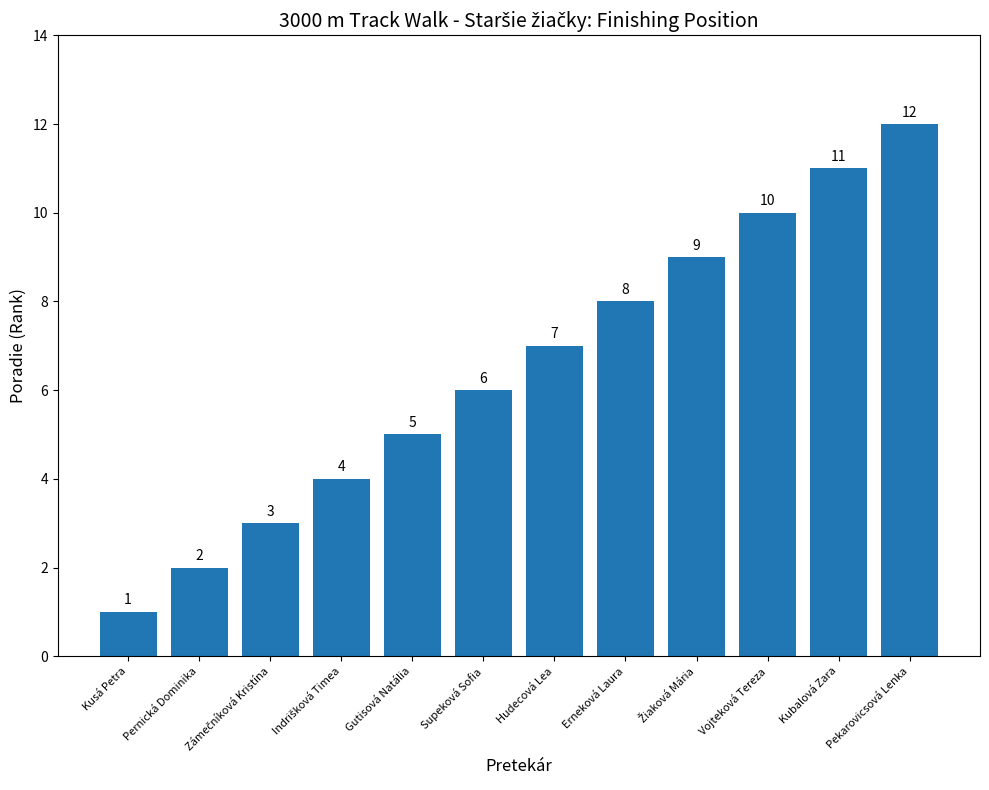

What is the change in value from Kusá Petra to Gutisová Natália?

+4